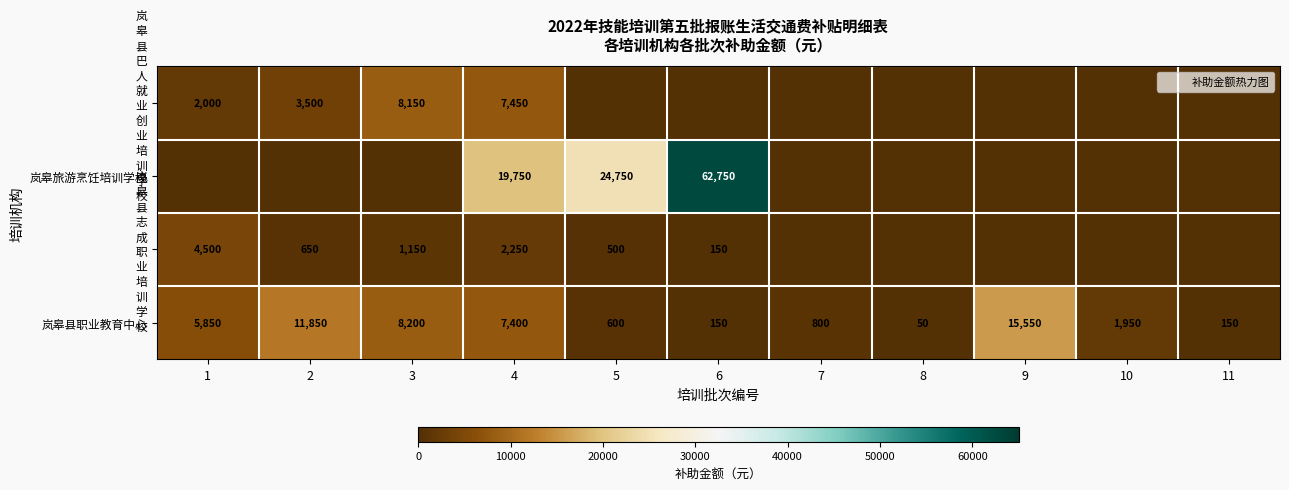

What is the difference between the highest and lowest values at 1?

5850